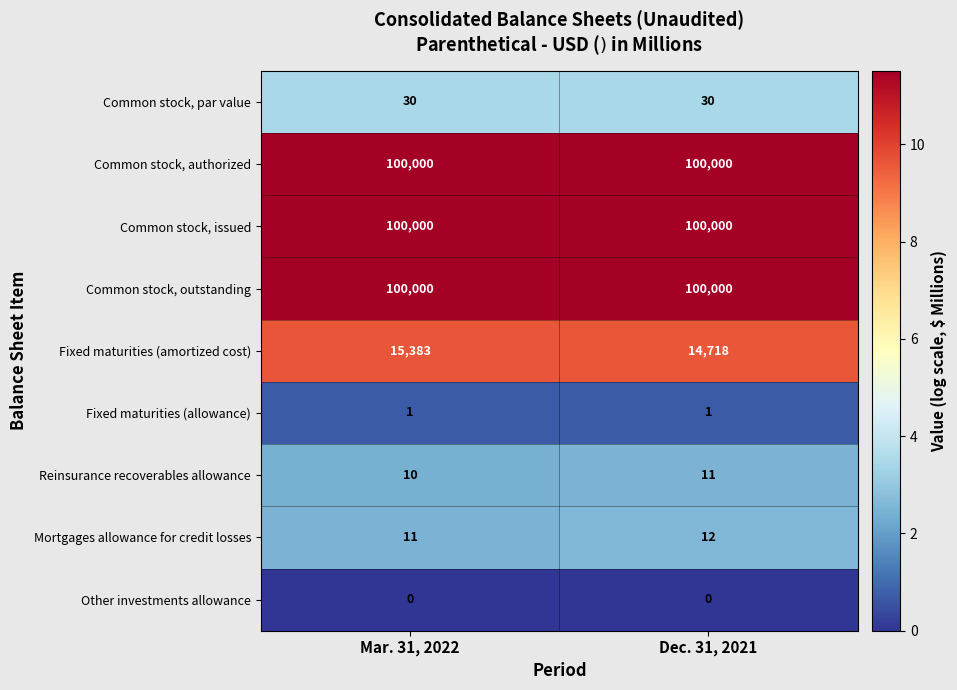

Reading left to right, extract all data points from this chart.

Common stock, par value: 30	30
Common stock, authorized: 100000	100000
Common stock, issued: 100000	100000
Common stock, outstanding: 100000	100000
Fixed maturities (amortized cost): 15383	14718
Fixed maturities (allowance): 1	1
Reinsurance recoverables allowance: 10	11
Mortgages allowance for credit losses: 11	12
Other investments allowance: 0	0